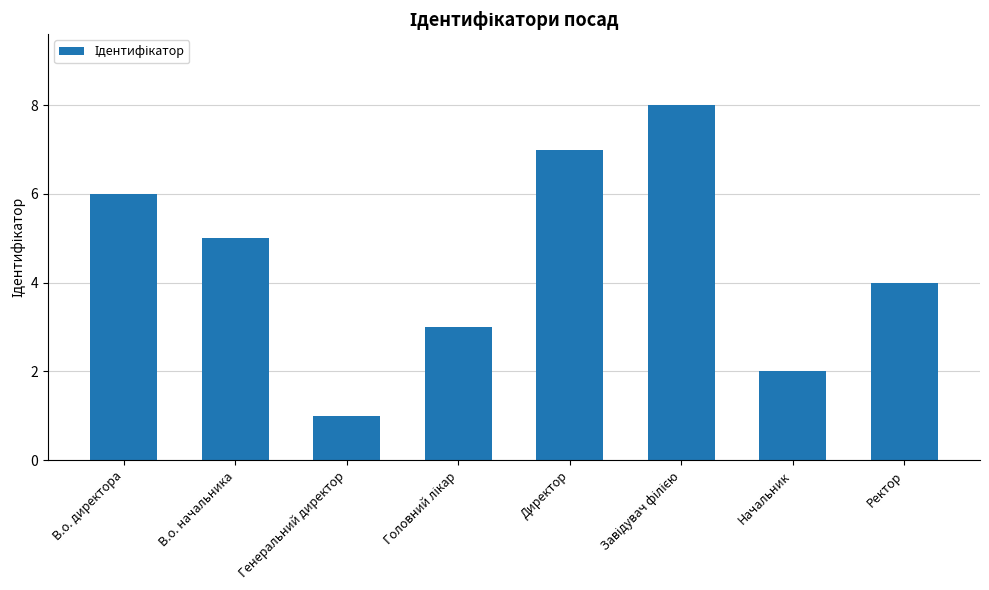

At which label is the value closest to 4?

Ректор